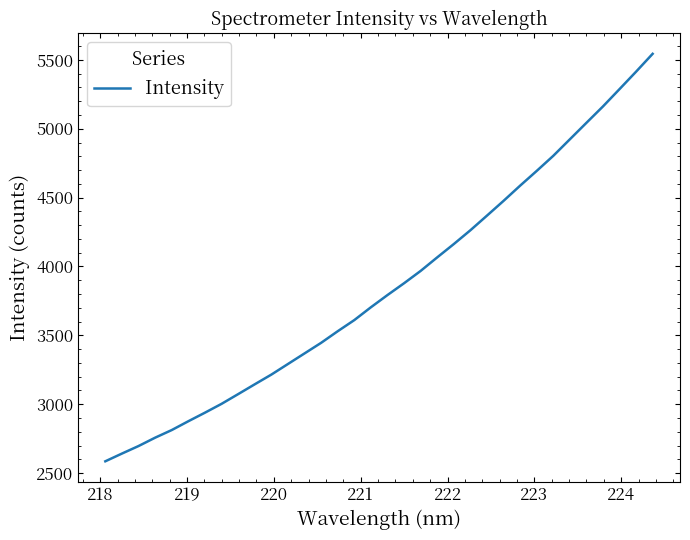

What is the difference between the maximum and minimum values?

2958.4